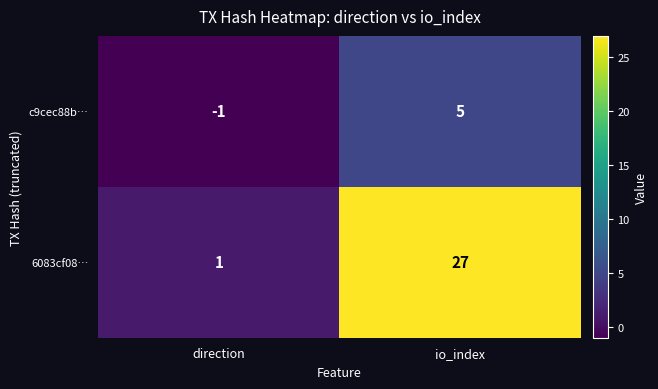

Which category has the lowest value across all series?

direction